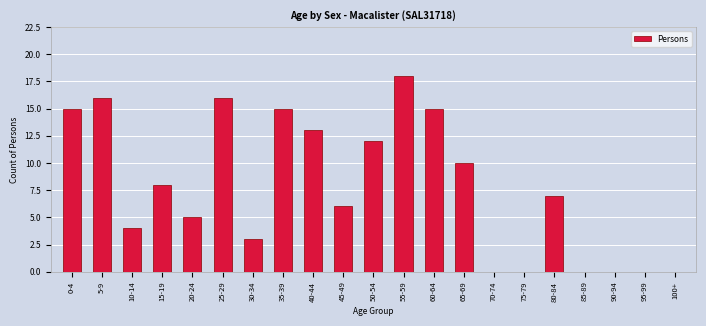

Reading right to left, what are all the values shown in this chart?

100+=0	95-99=0	90-94=0	85-89=0	80-84=7	75-79=0	70-74=0	65-69=10	60-64=15	55-59=18	50-54=12	45-49=6	40-44=13	35-39=15	30-34=3	25-29=16	20-24=5	15-19=8	10-14=4	5-9=16	0-4=15